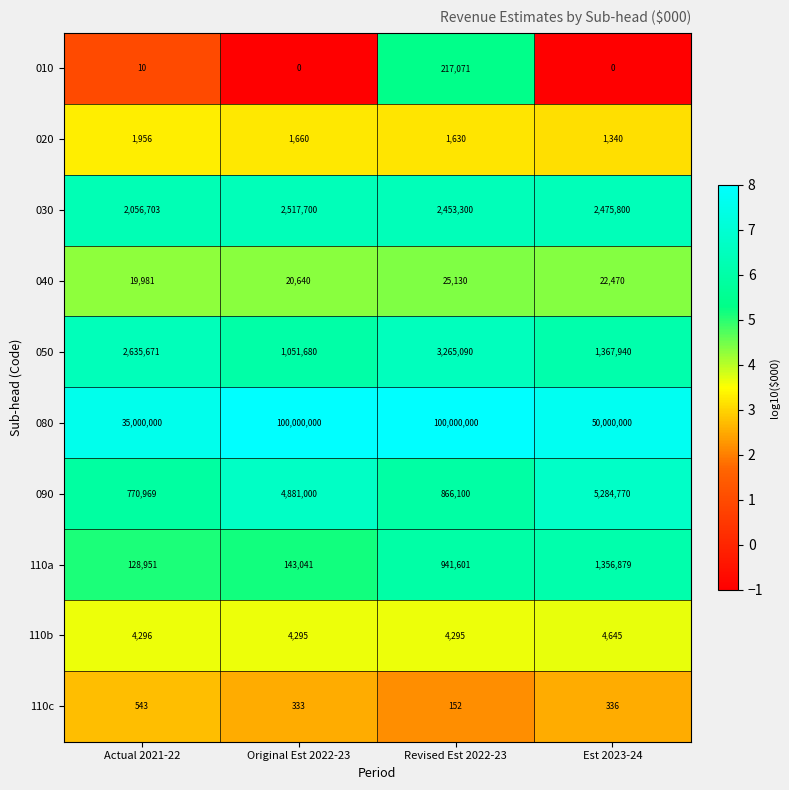

What is the total value across all series at Est 2023-24?

60514180